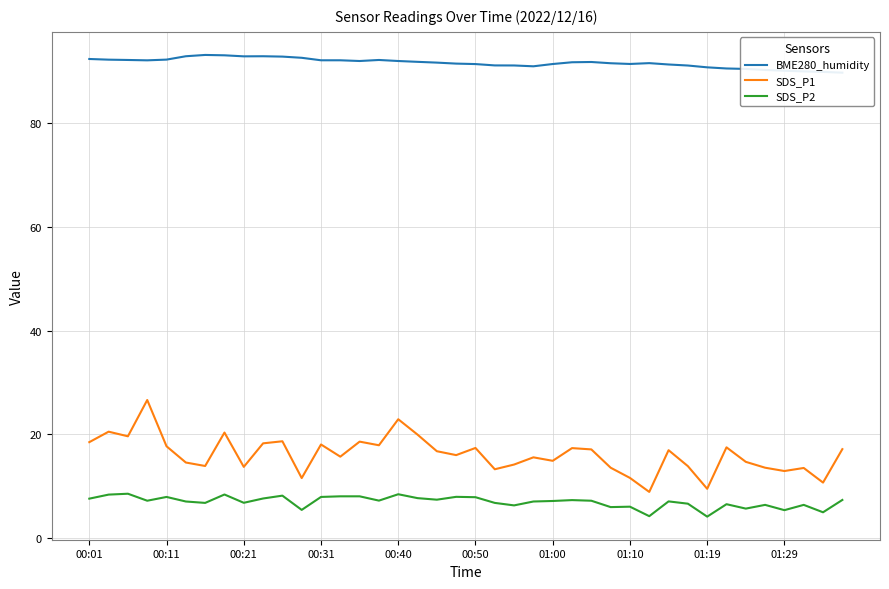

List the series in order of their peak value, lowest first.

SDS_P2, SDS_P1, BME280_humidity